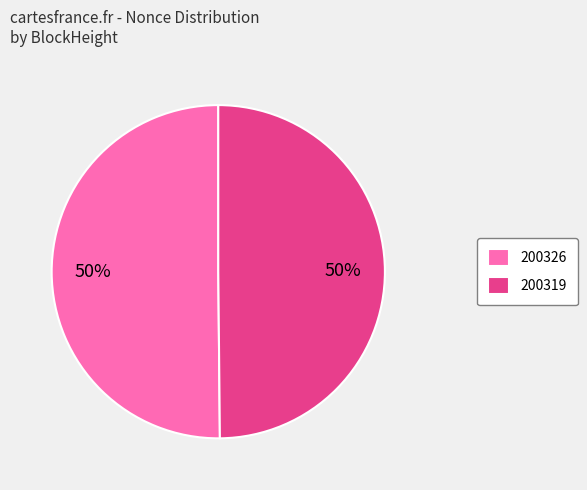

Is it true that 200326 is 36% of the pie?

False